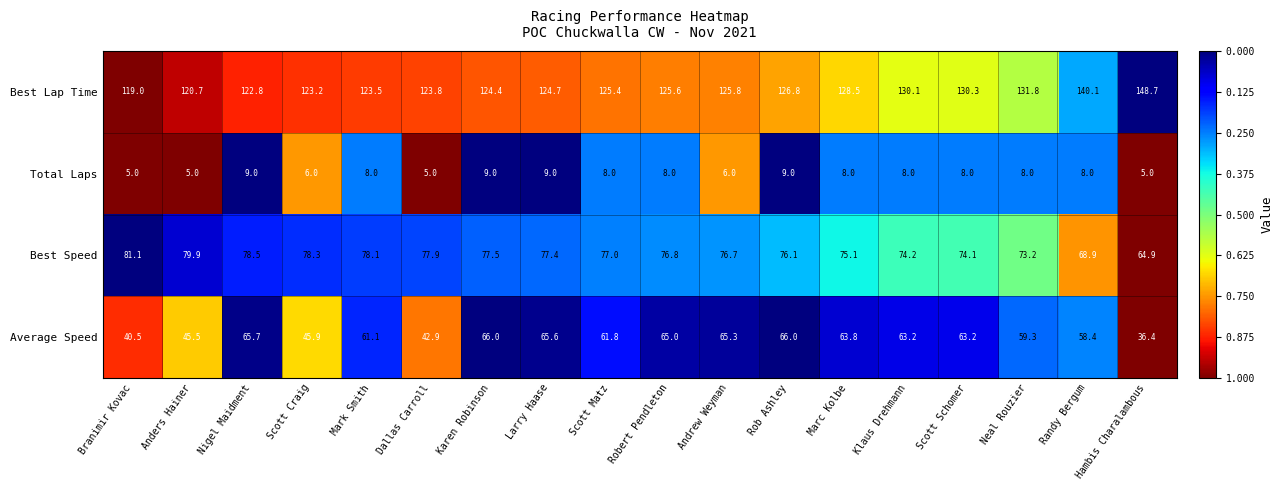

Read the Average Speed value at Marc Kolbe.

63.8